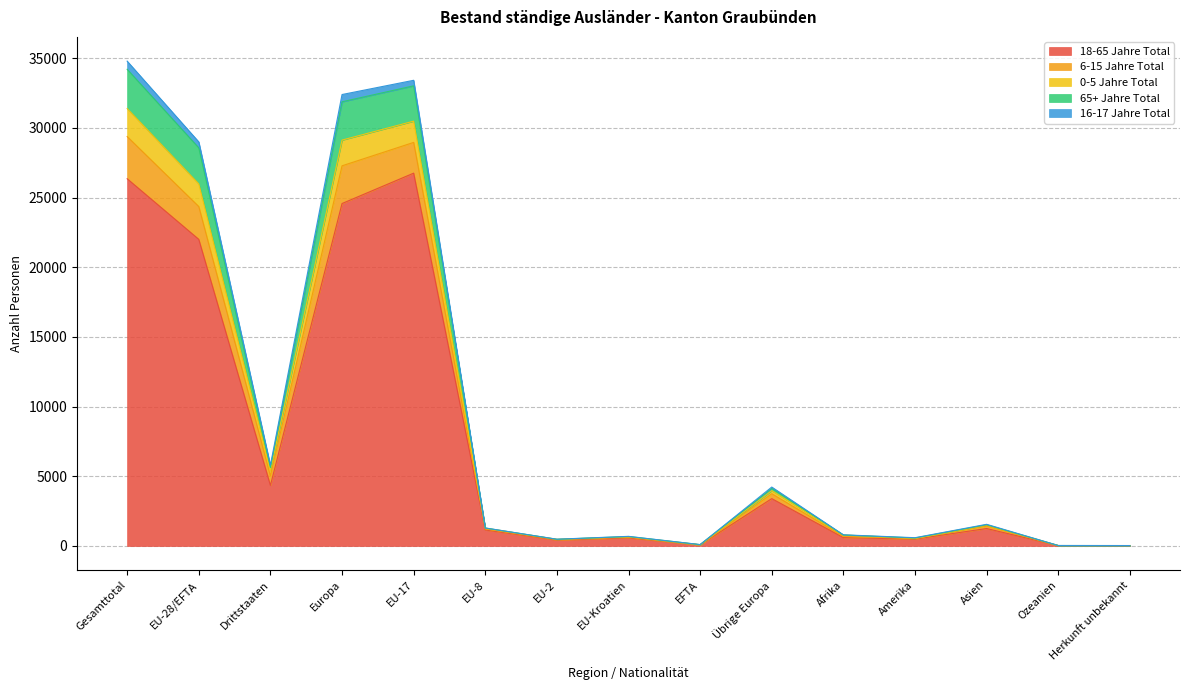

How many data points in 18-65 Jahre Total are above 1150?

7